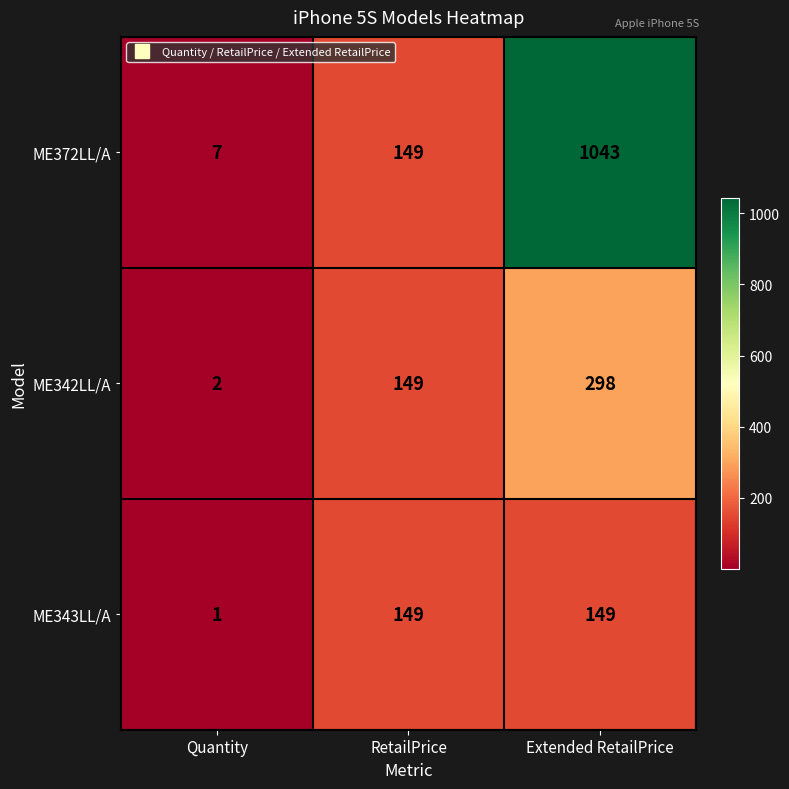

Which category has the highest value in the ME372LL/A series?

Extended RetailPrice